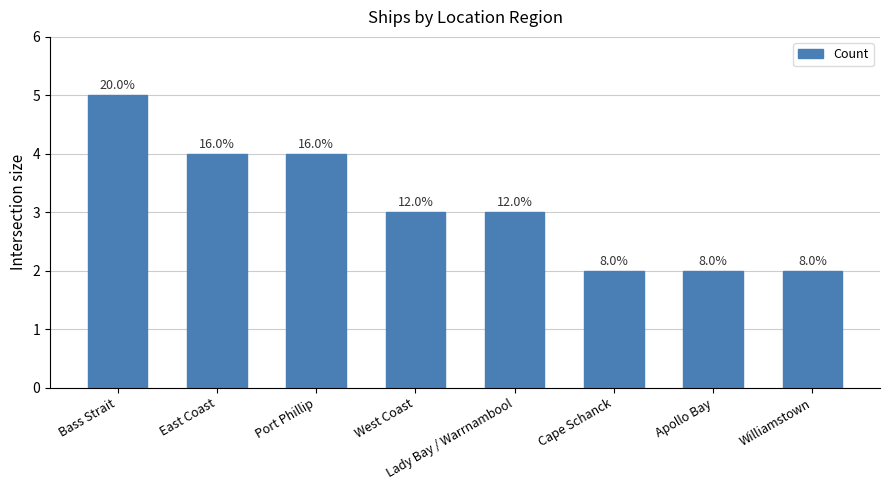

Which category has the lowest value across all series?

Cape Schanck